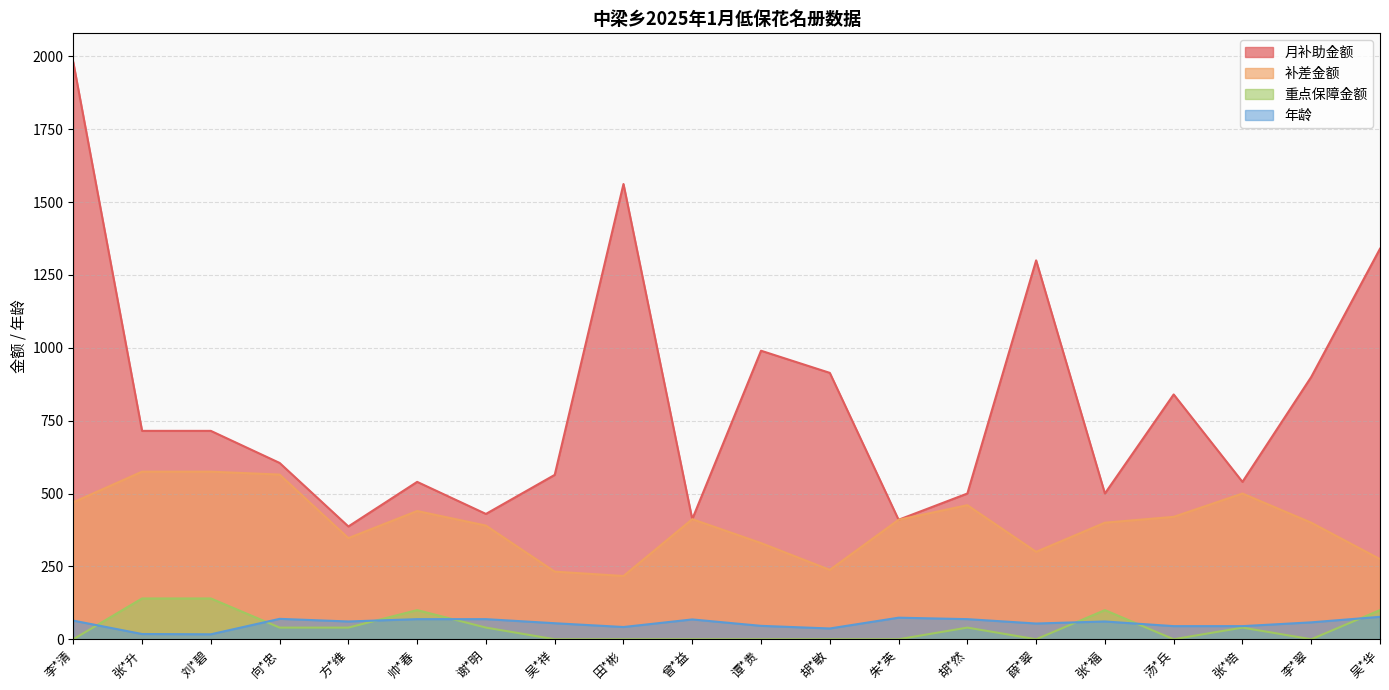

The value of 补差金额 at 汤*兵 is 420. True or false?

True